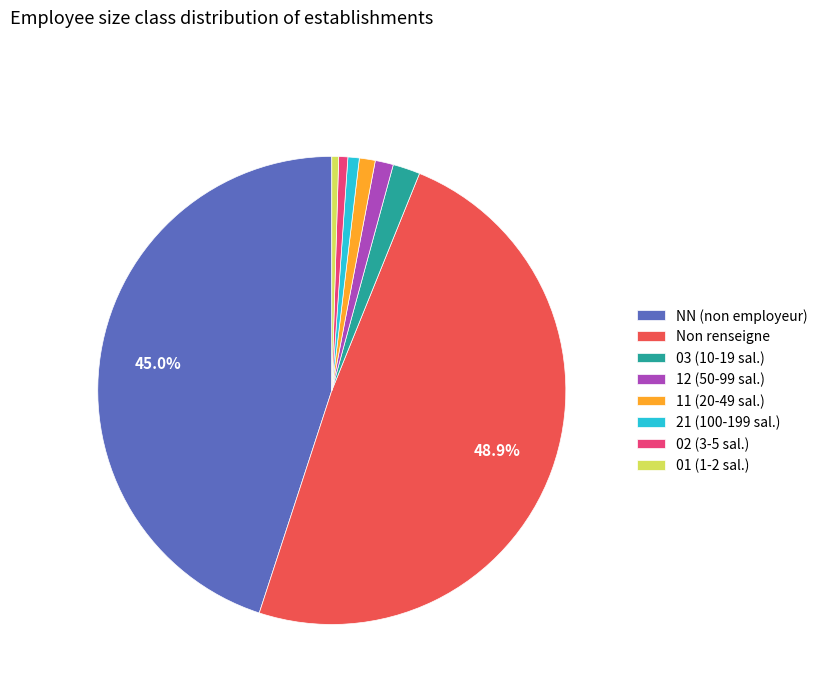

Combined, do 02 (3-5 sal.) and NN (non employeur) account for over 50%?

No